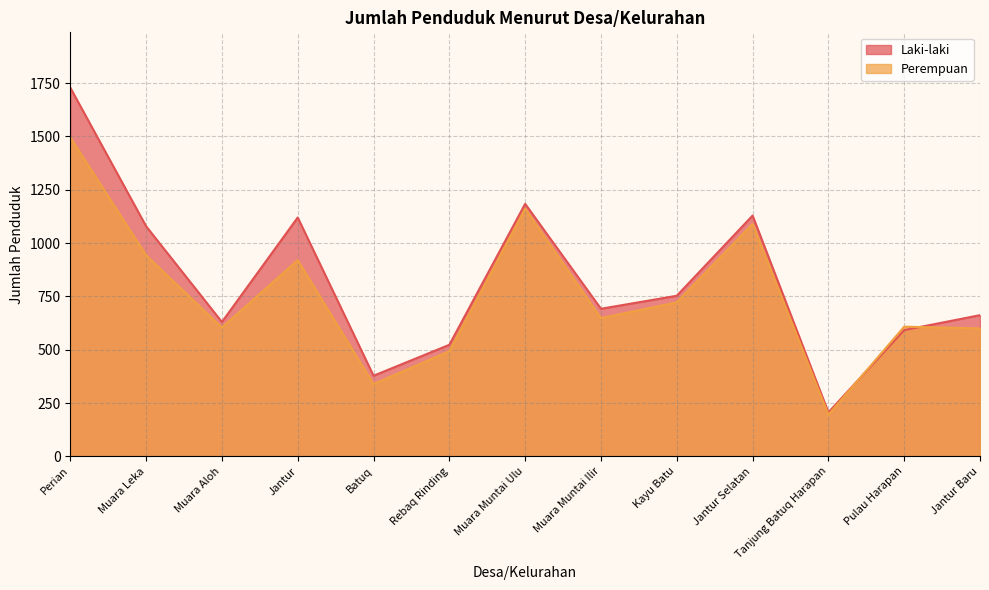

What is the sum of all Laki-laki values?

10677